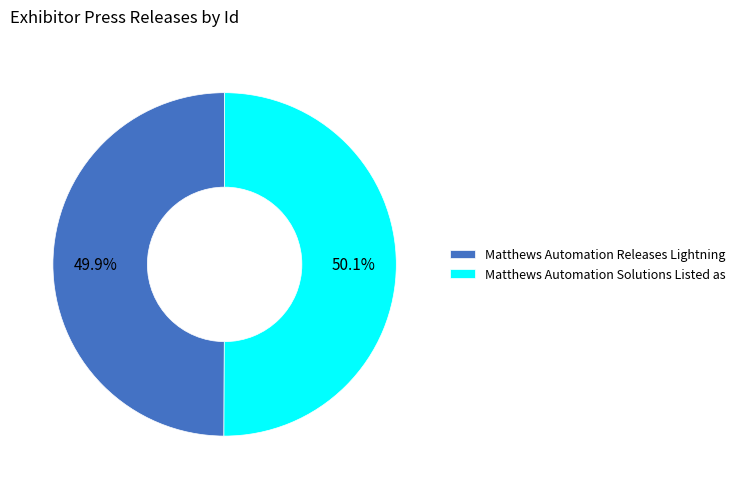

True or false: Matthews Automation Solutions Listed as accounts for 38% of the total.

False